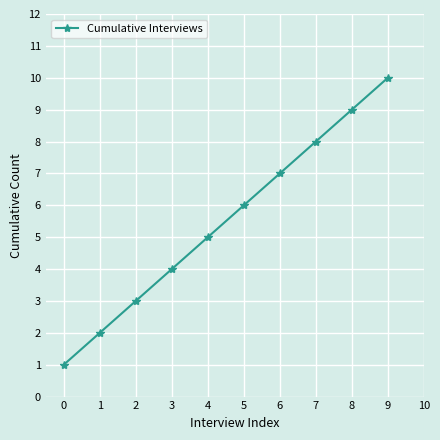

True or false: the data shows 7 at 6.

True